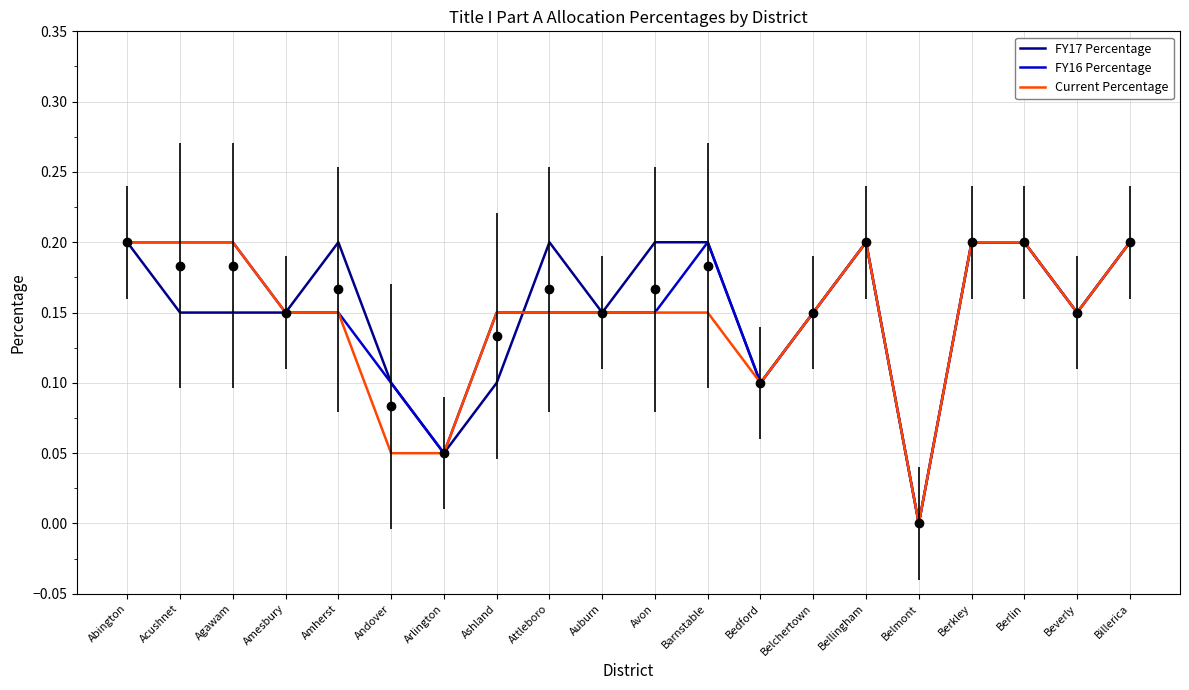

How many lines are shown in the chart?

3